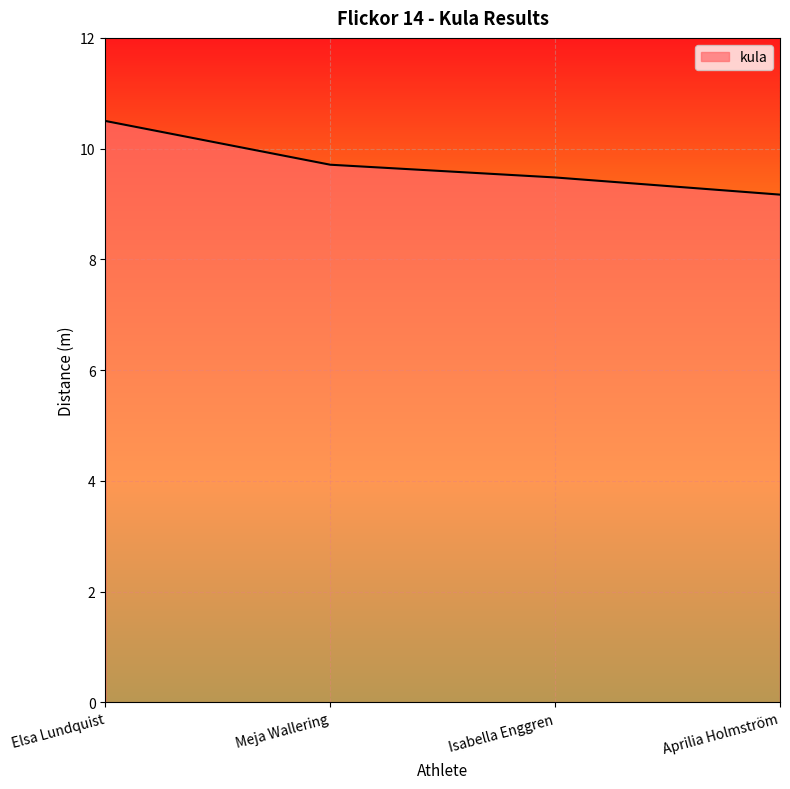

List the labels in order of value, largest first.

Elsa Lundquist, Meja Wallering, Isabella Enggren, Aprilia Holmström